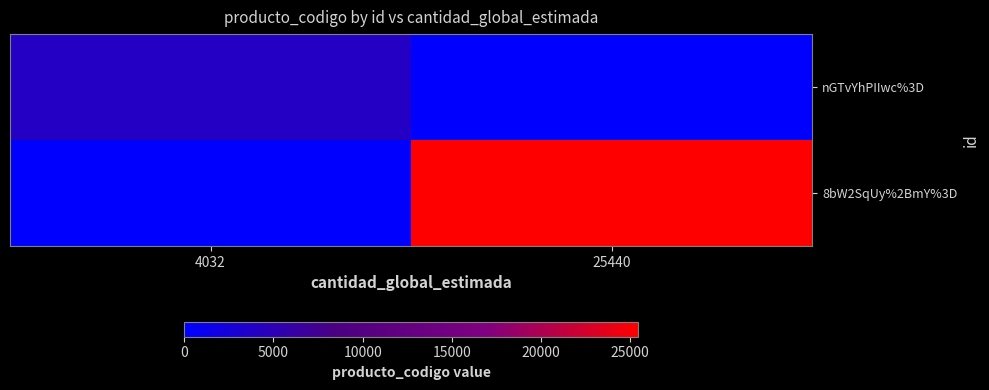

At 25440, list the series in order from smallest to largest.

nGTvYhPIIwc%3D, 8bW2SqUy%2BmY%3D